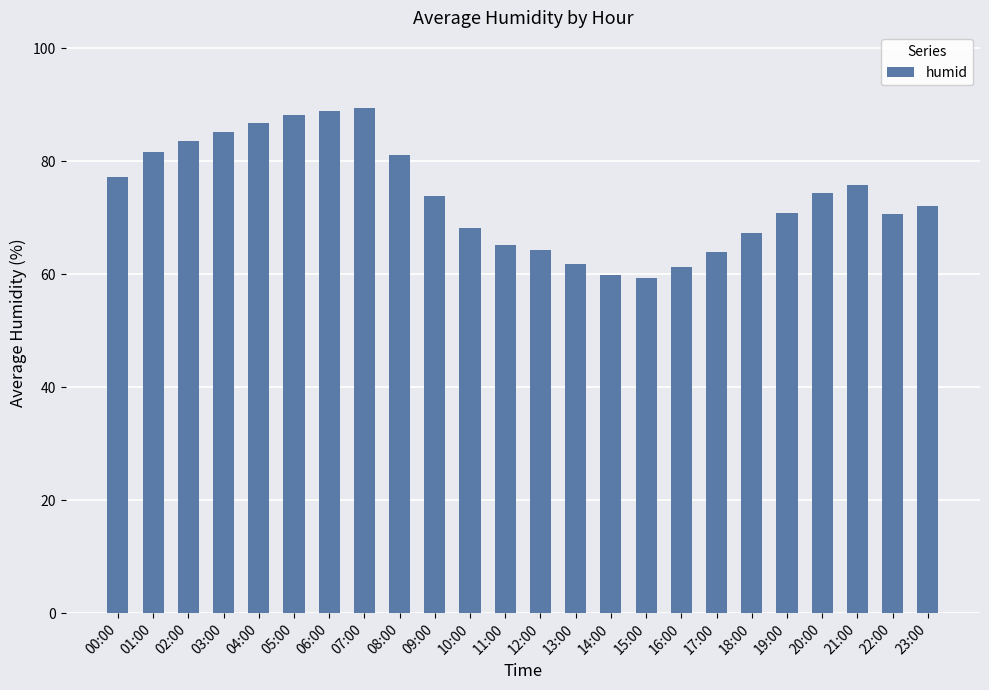

The chart shows a value of 25.1 at 08:00. True or false?

False